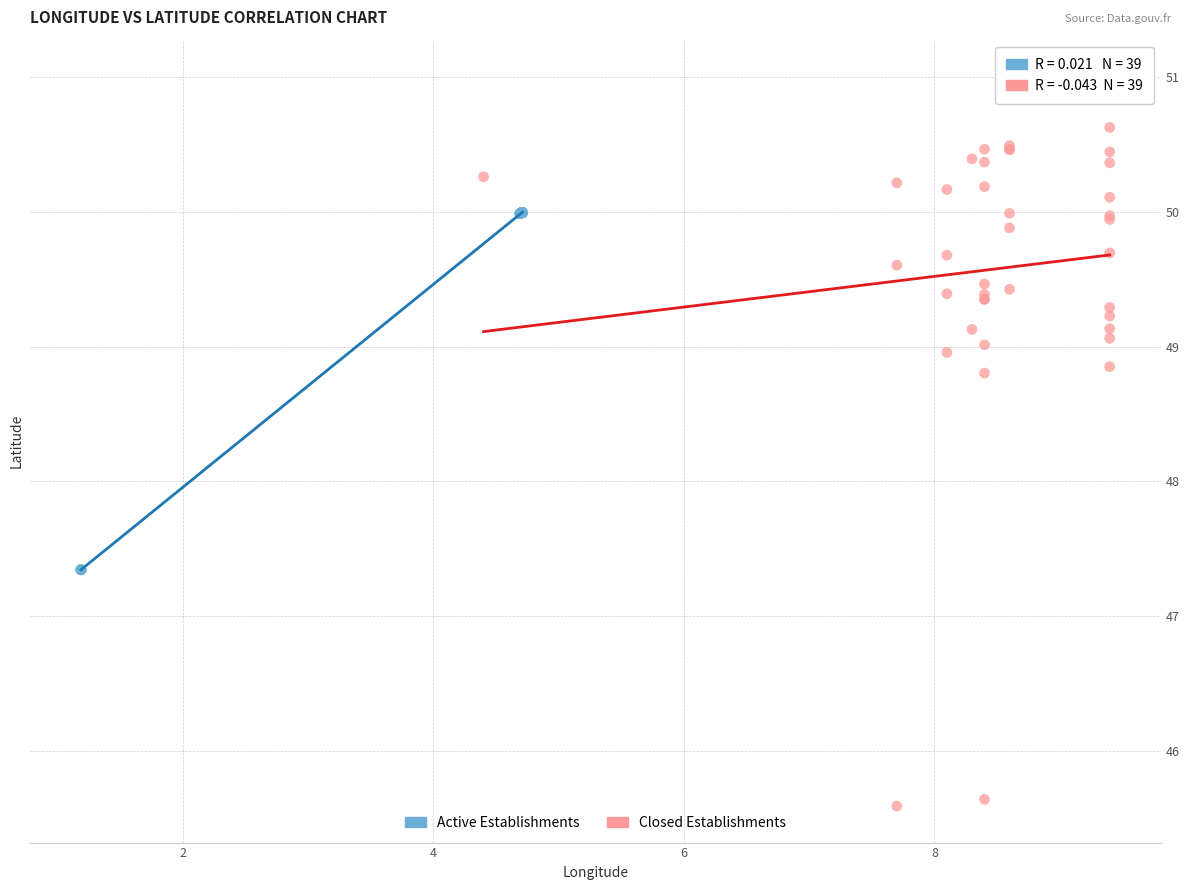

Which series reaches the maximum Y coordinate?

Closed Establishments